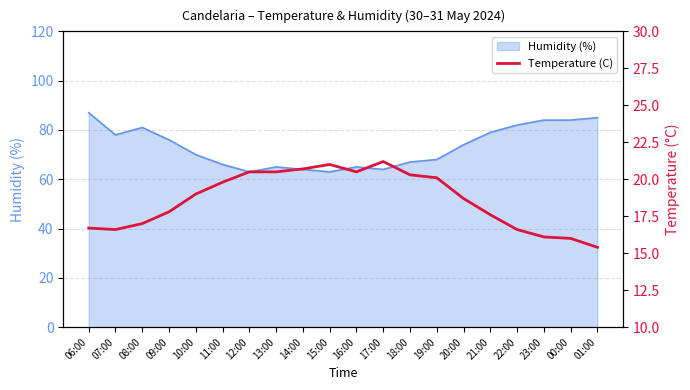

Is it true that the value at 09:00 is 6.8?

False